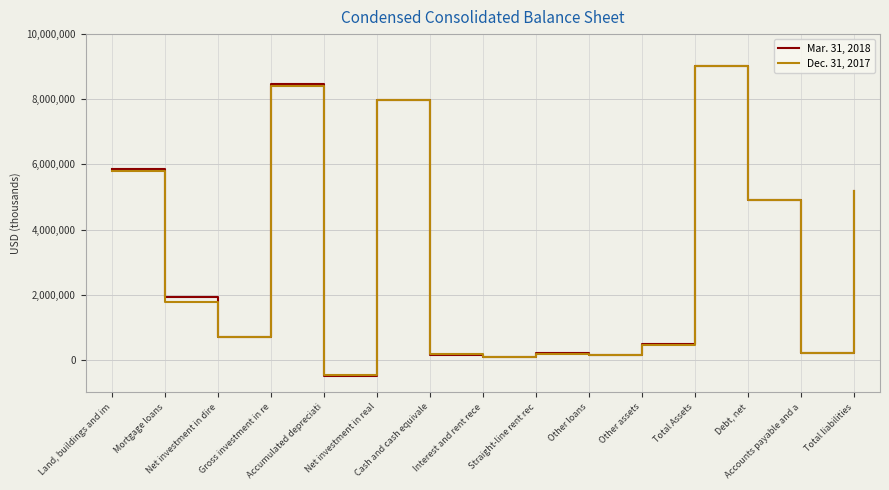

What is the spread (max minus min) of values at Other assets?

4987